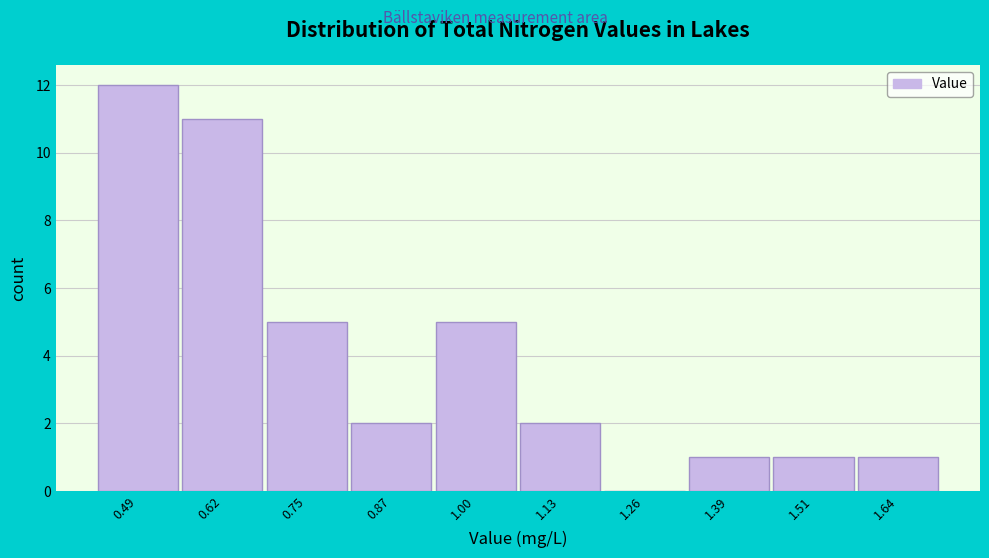

Reading right to left, what are all the values shown in this chart?

1.64=1	1.51=1	1.39=1	1.26=0	1.13=2	1.00=5	0.87=2	0.75=5	0.62=11	0.49=12